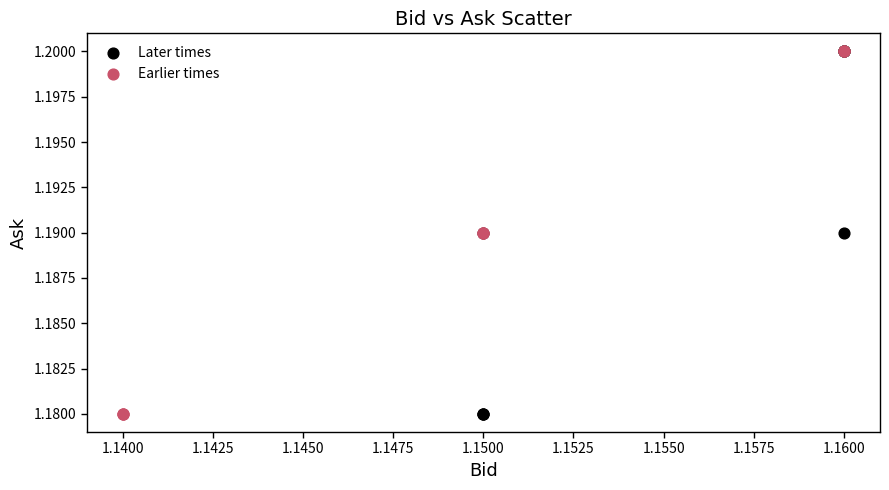

What are all the series names shown in the legend?

Later times, Earlier times